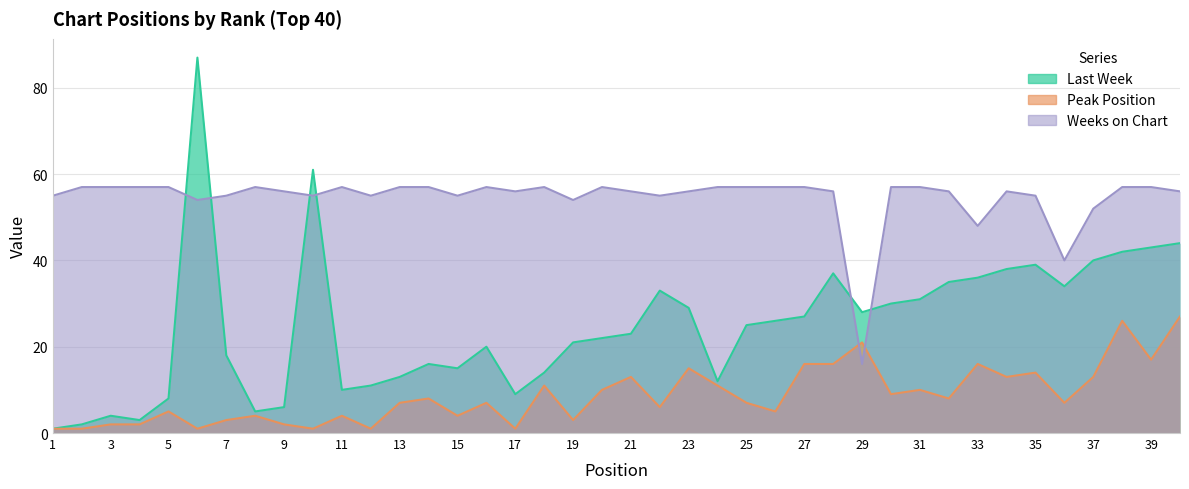

True or false: Peak Position has more than 0 points higher than both neighbors.

True